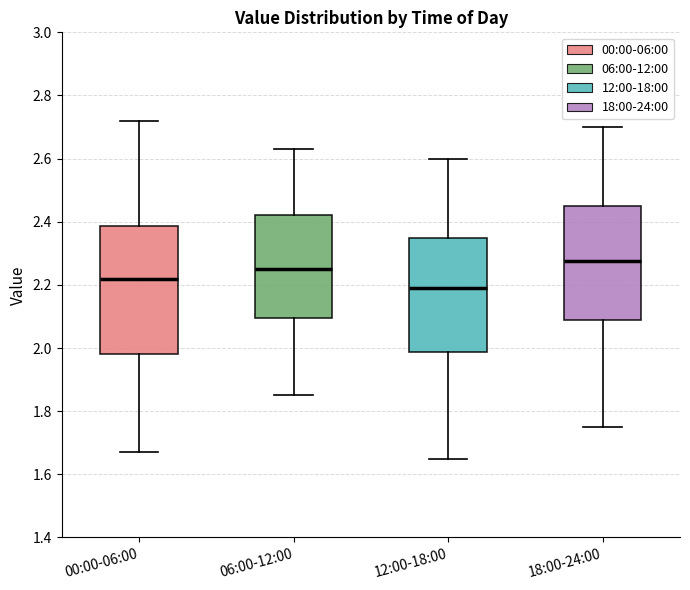

Which box has the highest median line?

18:00-24:00